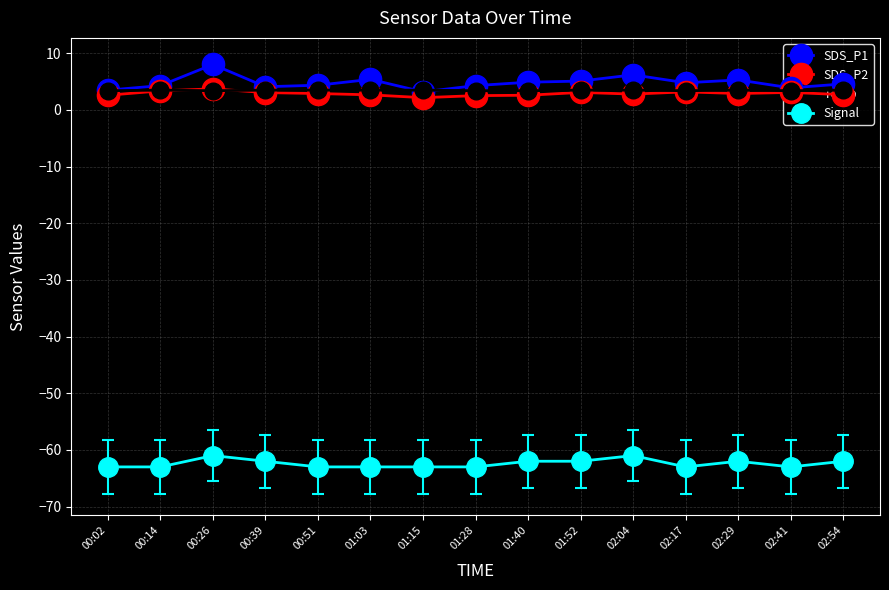

True or false: Temp has more than 1 points higher than both neighbors.

True